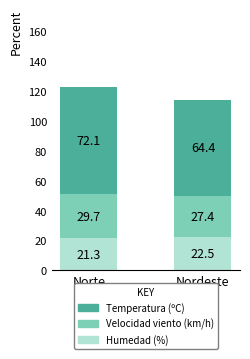

Reading left to right, list the values for the Temperatura (ºC) series.

21.3	22.5